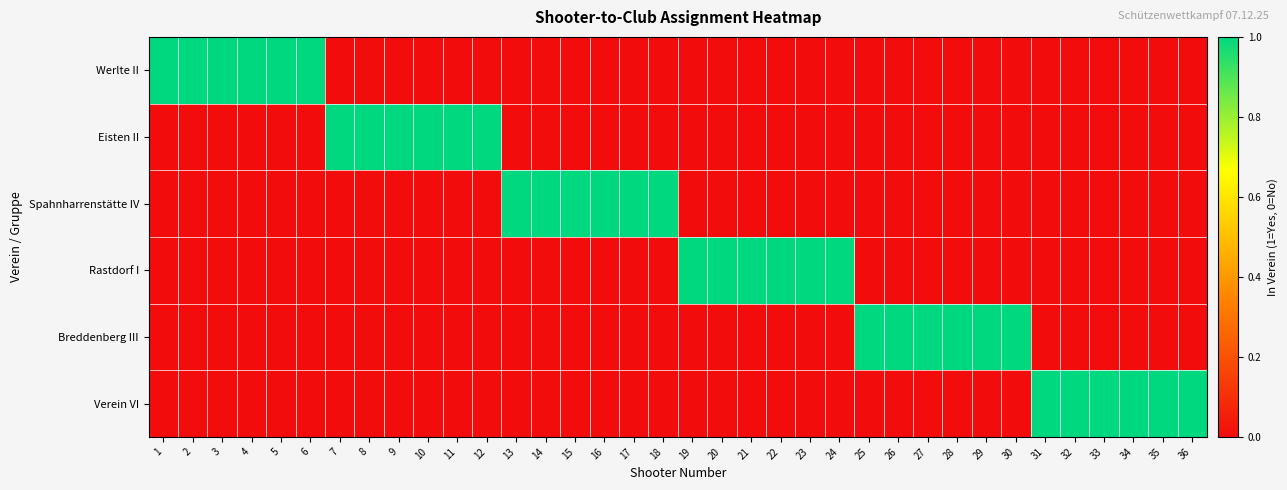

What is the total value across all series at 28?

1